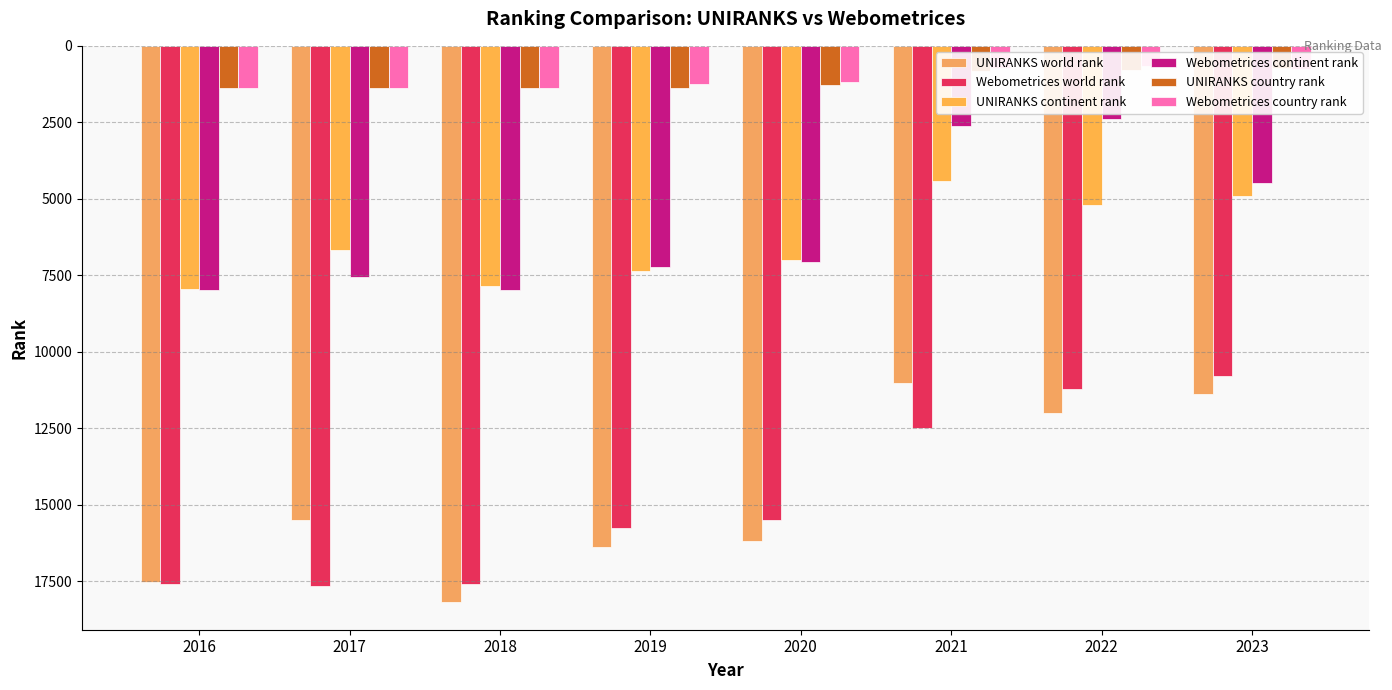

Reading left to right, list all the values displayed in this chart.

UNIRANKS world rank: 2016=17515	2017=15492	2018=18171	2019=16382	2020=16185	2021=11016	2022=12007	2023=11382
Webometrices world rank: 2016=17583	2017=17660	2018=17584	2019=15766	2020=15507	2021=12472	2022=11206	2023=10794
UNIRANKS continent rank: 2016=7956	2017=6656	2018=7851	2019=7347	2020=6997	2021=4409	2022=5214	2023=4915
Webometrices continent rank: 2016=7994	2017=7542	2018=7994	2019=7234	2020=7075	2021=2607	2022=2383	2023=4469
UNIRANKS country rank: 2016=1374	2017=1378	2018=1373	2019=1367	2020=1264	2021=823	2022=797	2023=727
Webometrices country rank: 2016=1391	2017=1370	2018=1391	2019=1256	2020=1166	2021=723	2022=643	2023=768